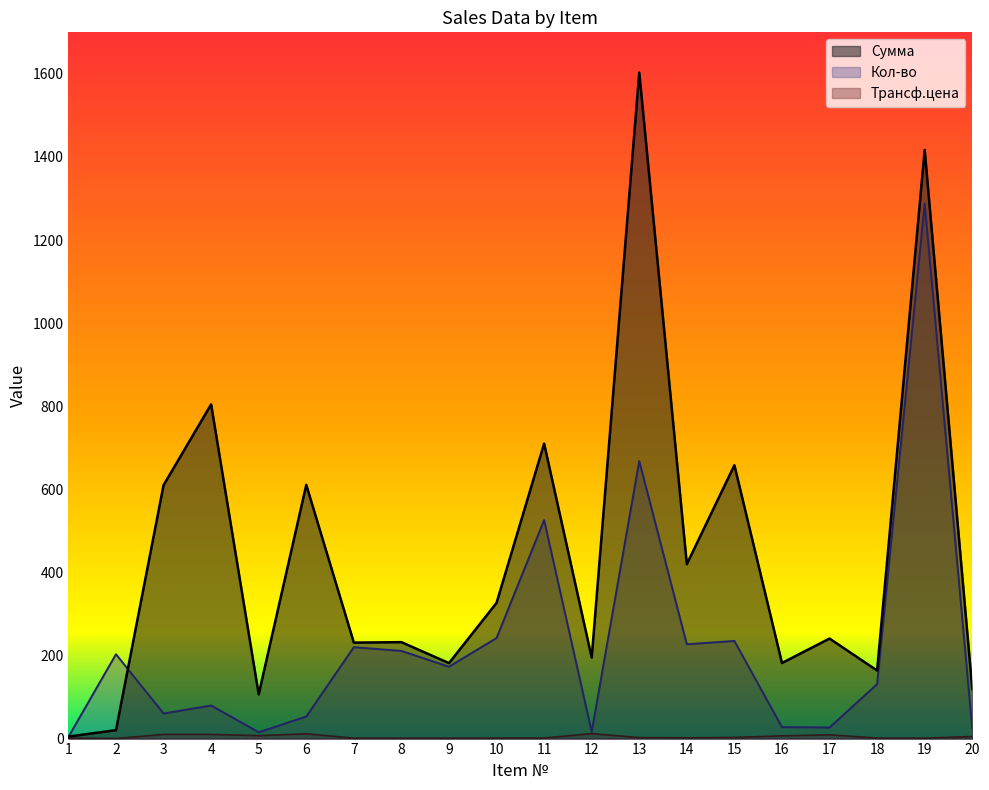

Reading left to right, what are all the values shown in this chart?

Сумма: 4.8	20.3	610.1	804.5	106.5	610.7	231.0	232.1	181.7	326.7	710.1	194.9	1603.2	419.9	658.0	181.9	240.8	163.8	1416.8	119.4
Кол-во: 4.0	203.0	60.4	79.7	15.2	53.1	220.0	211.0	173.0	242.0	526.0	16.2	668.0	227.0	235.0	27.6	26.8	131.0	1288.0	23.9
Трансф.цена: 1.2	0.1	10.1	10.1	7.0	11.5	1.1	1.1	1.1	1.4	1.4	12.0	2.4	1.9	2.8	6.6	9.0	1.2	1.1	5.0